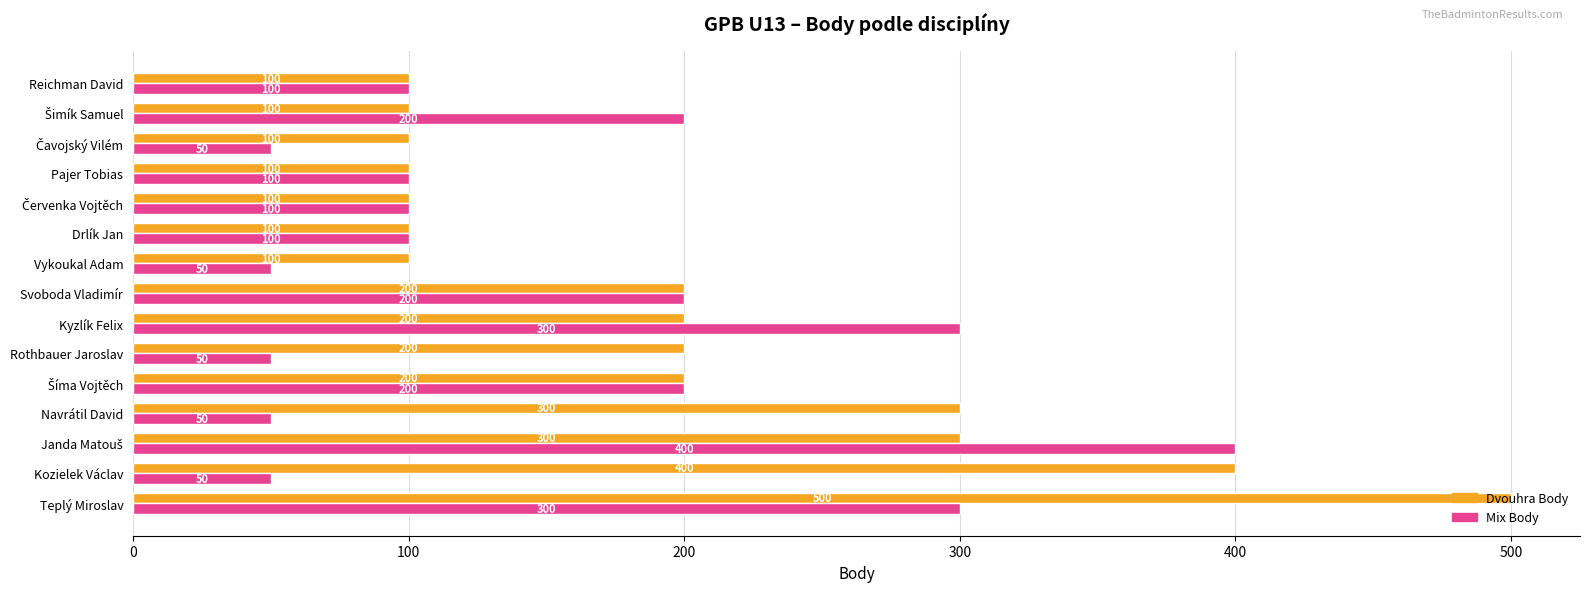

What is the maximum value shown in the chart?

500